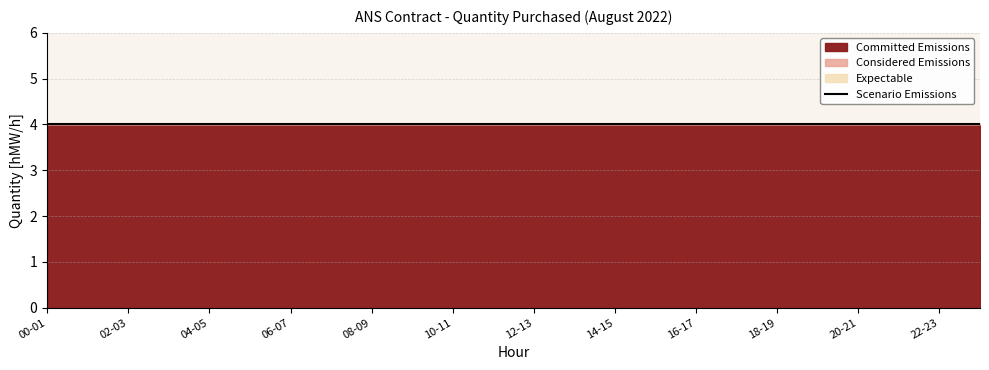

True or false: Committed Emissions has more than 2 interior local peaks.

False